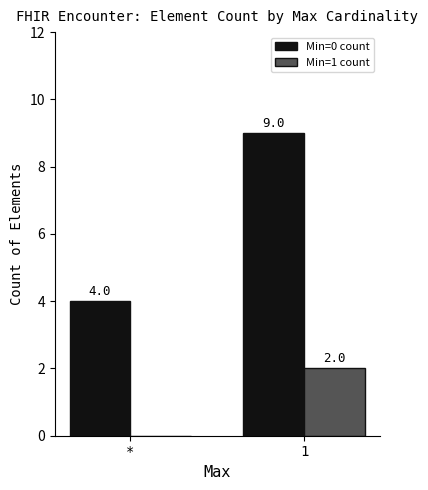

What is the greatest value displayed?

9